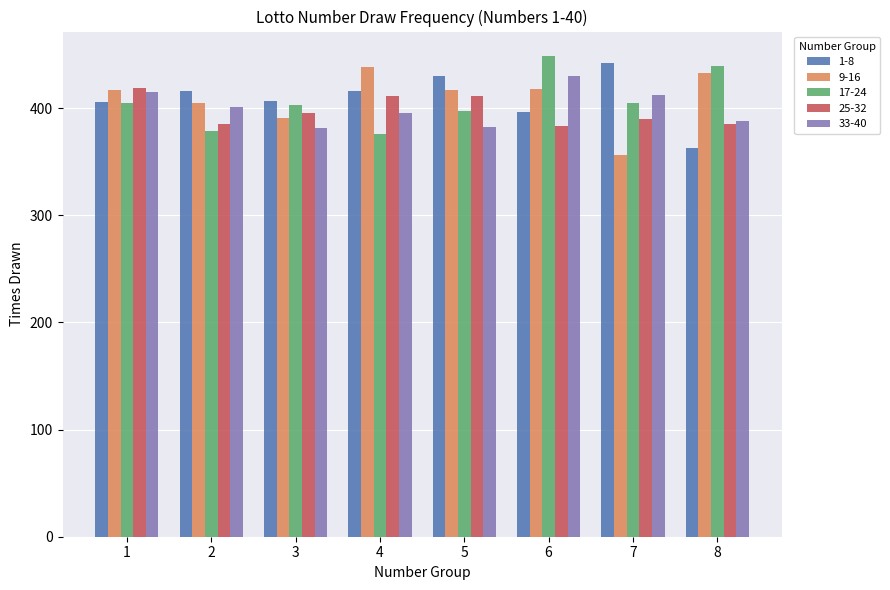

True or false: 33-40 has a value of 430 at 6.

True